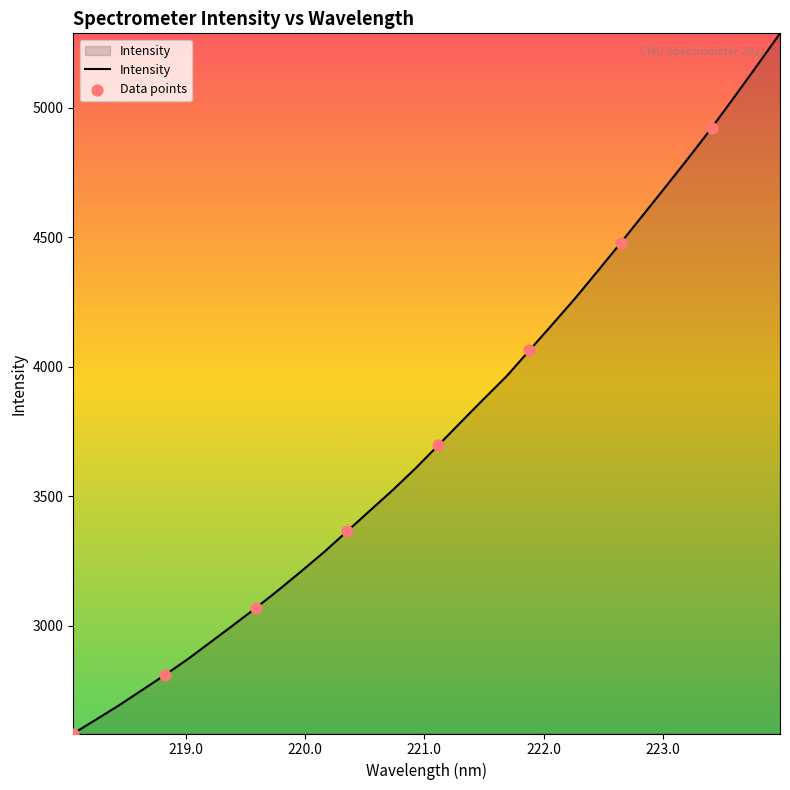

What is the maximum value shown in the chart?

5288.3